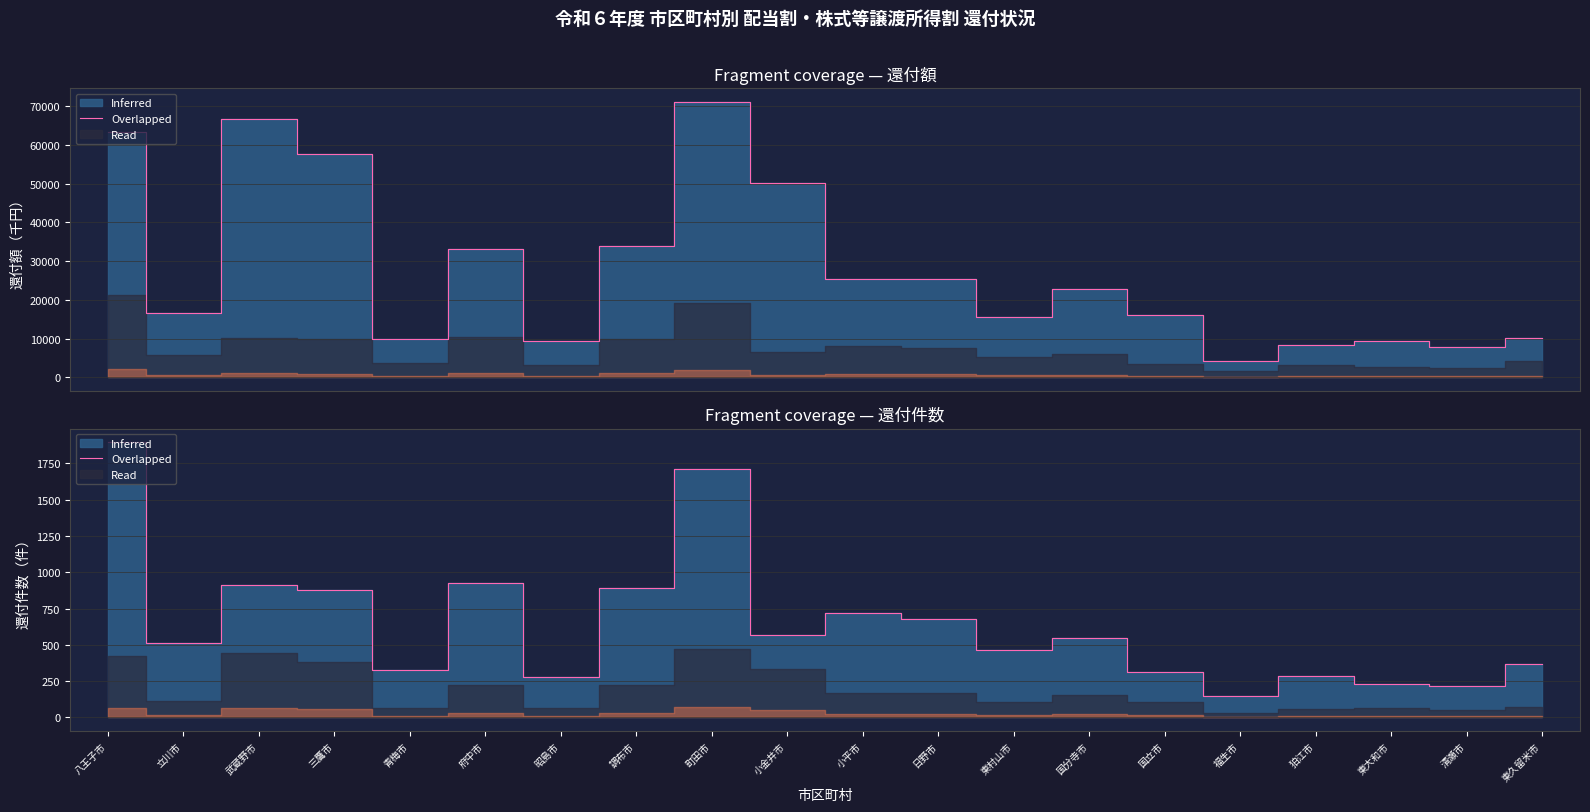

What is the label of the 13th point from the left?

東村山市